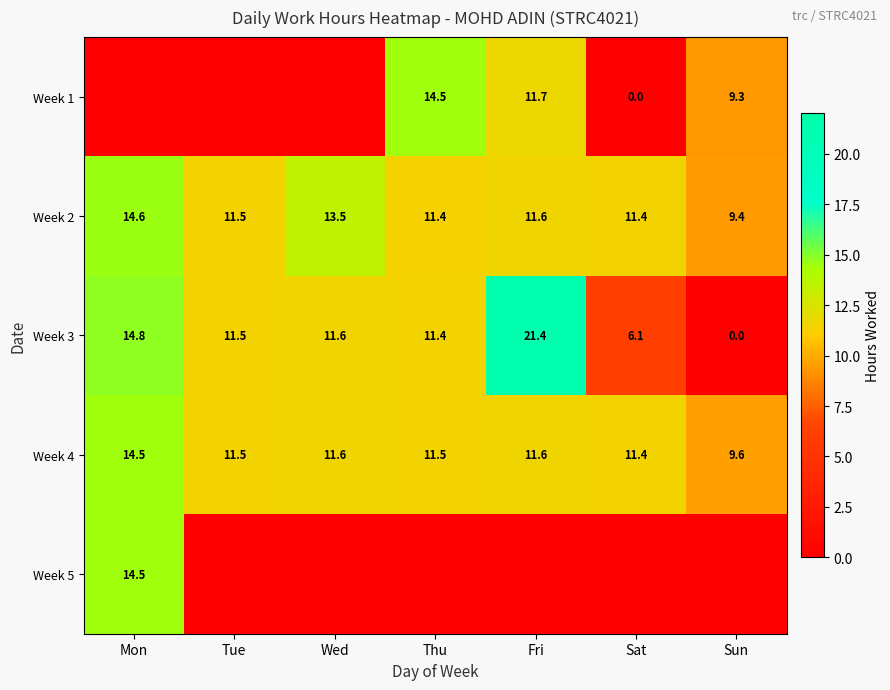

Is the value of Week 4 at Fri greater than the value of Week 5 at Mon?

No